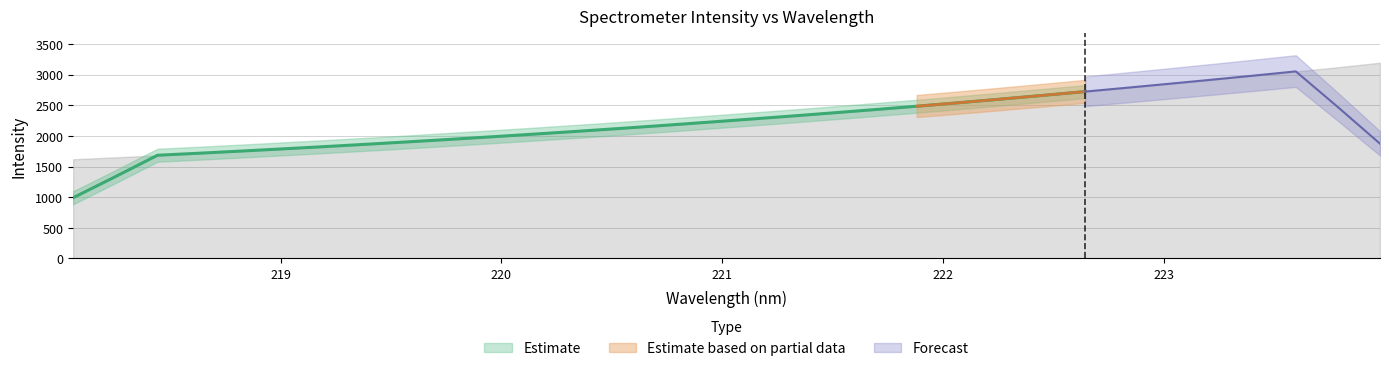

How many values exceed 2271?

16